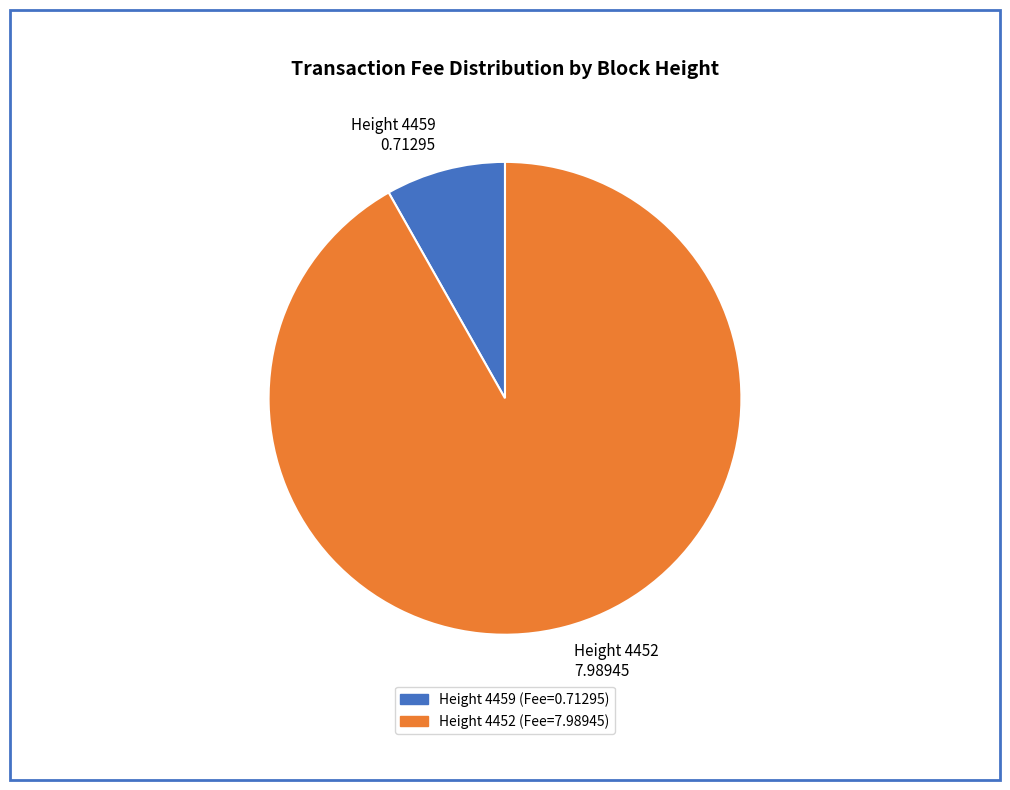

Rank the categories by value from highest to lowest.

Height 4452 7.98945, Height 4459 0.71295